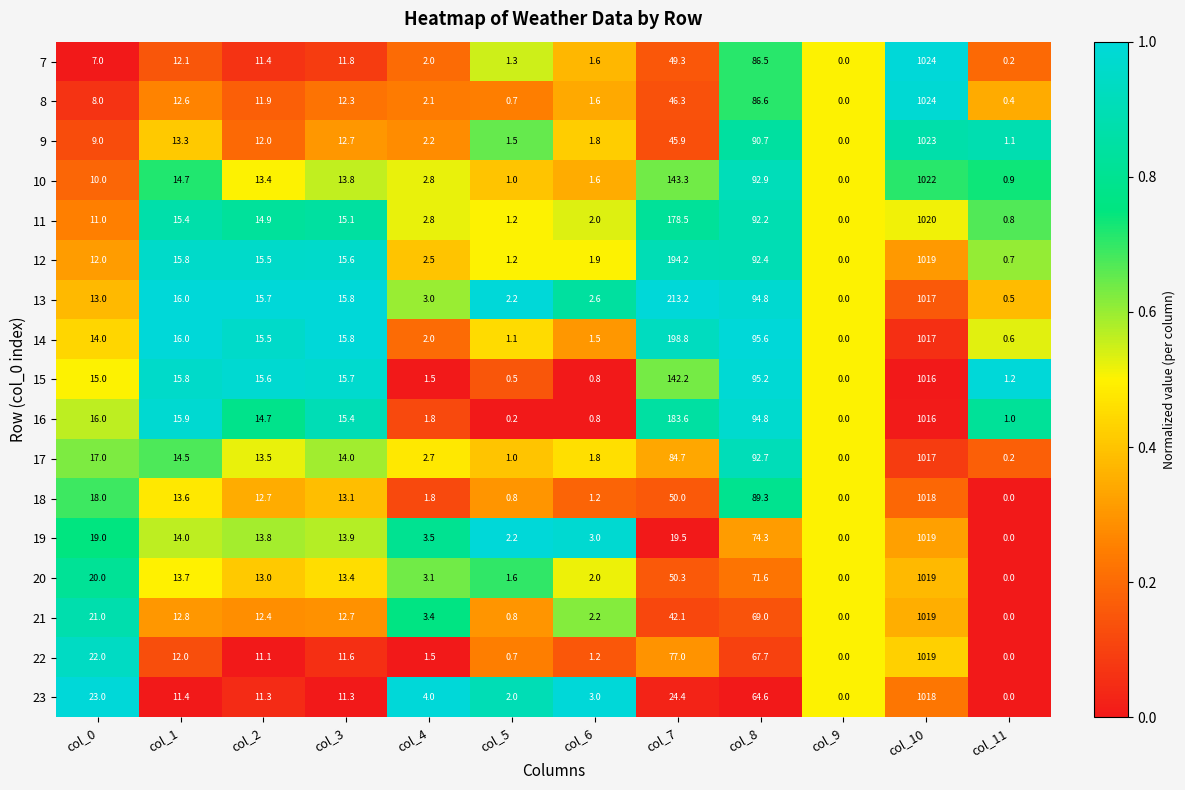

What is the sum of the 13 values at col_7 and col_4?

216.2